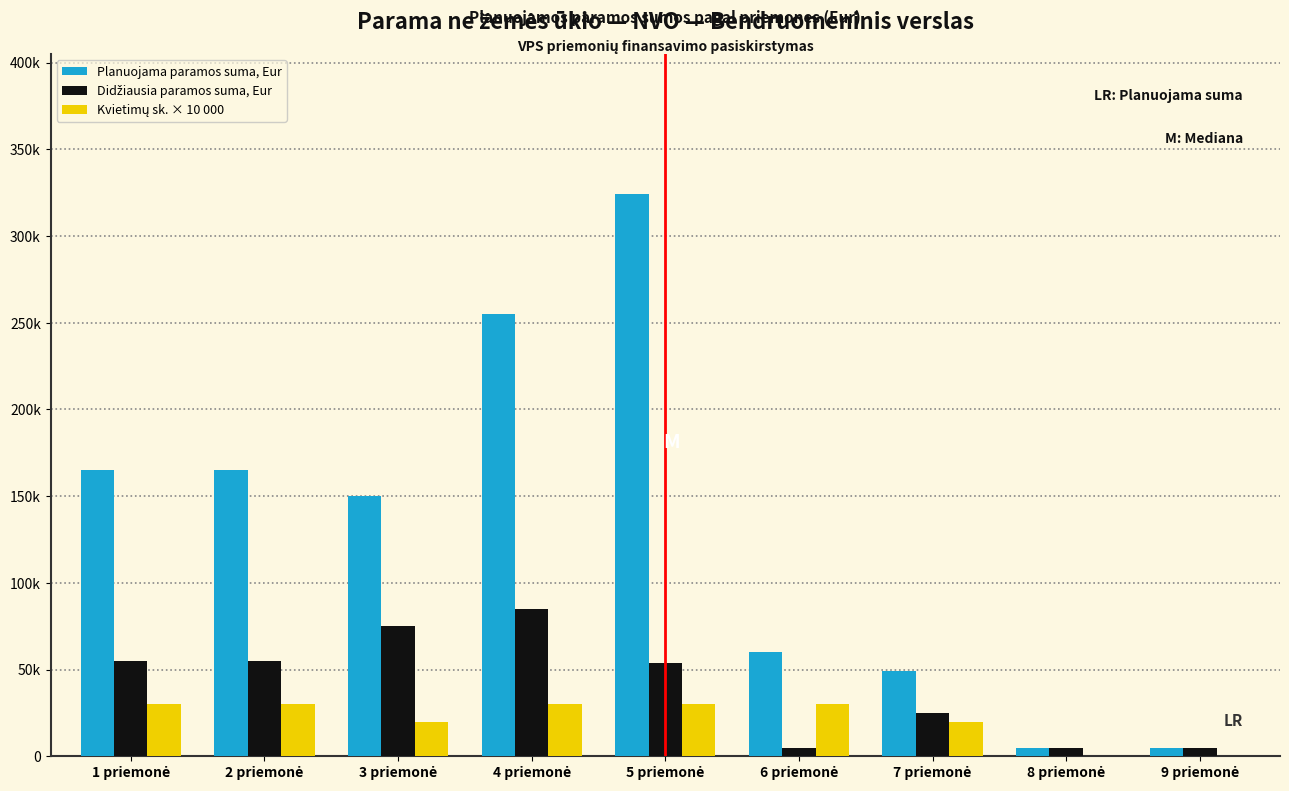

Are the bars horizontal?

No